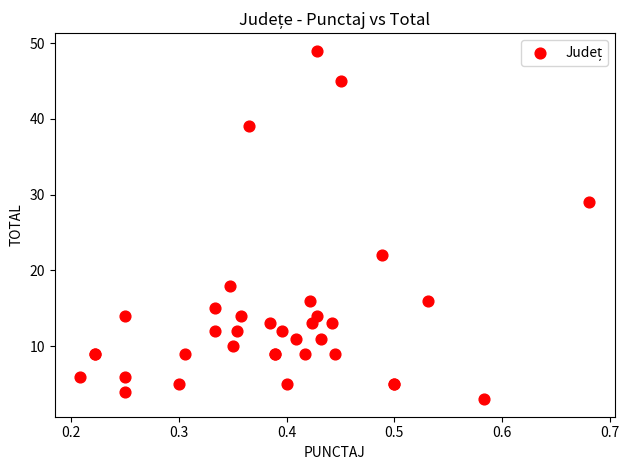

What Y value in the scatter plot is closest to 26?

29